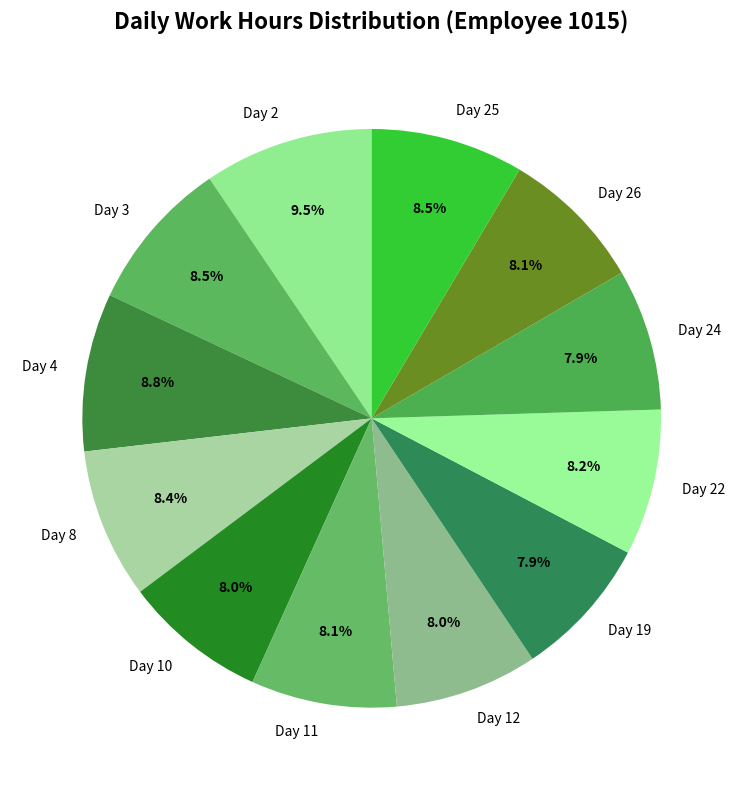

True or false: Day 8 accounts for 8% of the total.

True